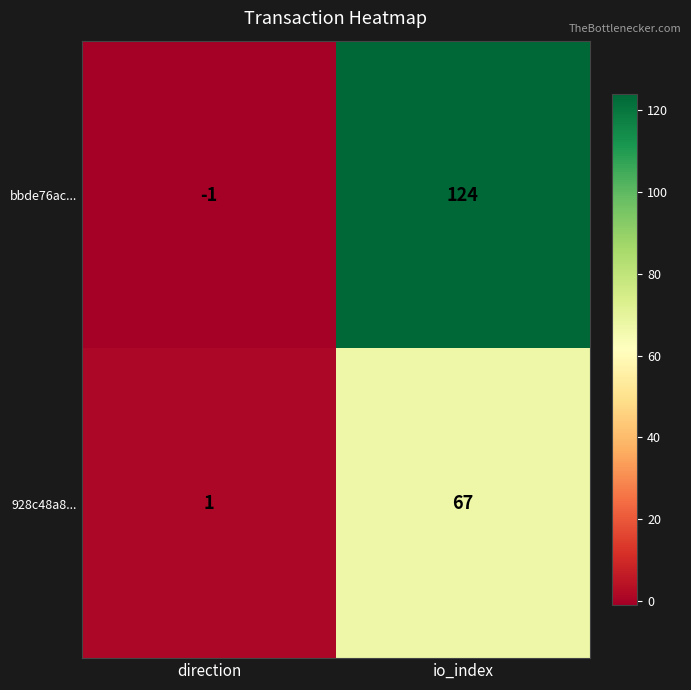

What is the sum of the 928c48a8... values at direction and io_index?

68